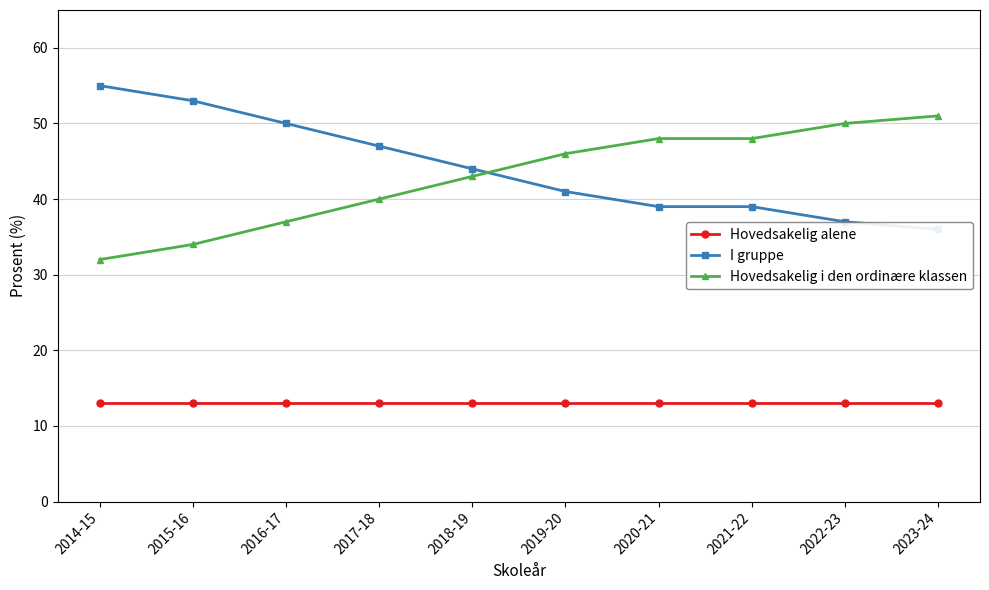

True or false: Hovedsakelig alene has a value of 17 at 2016-17.

False